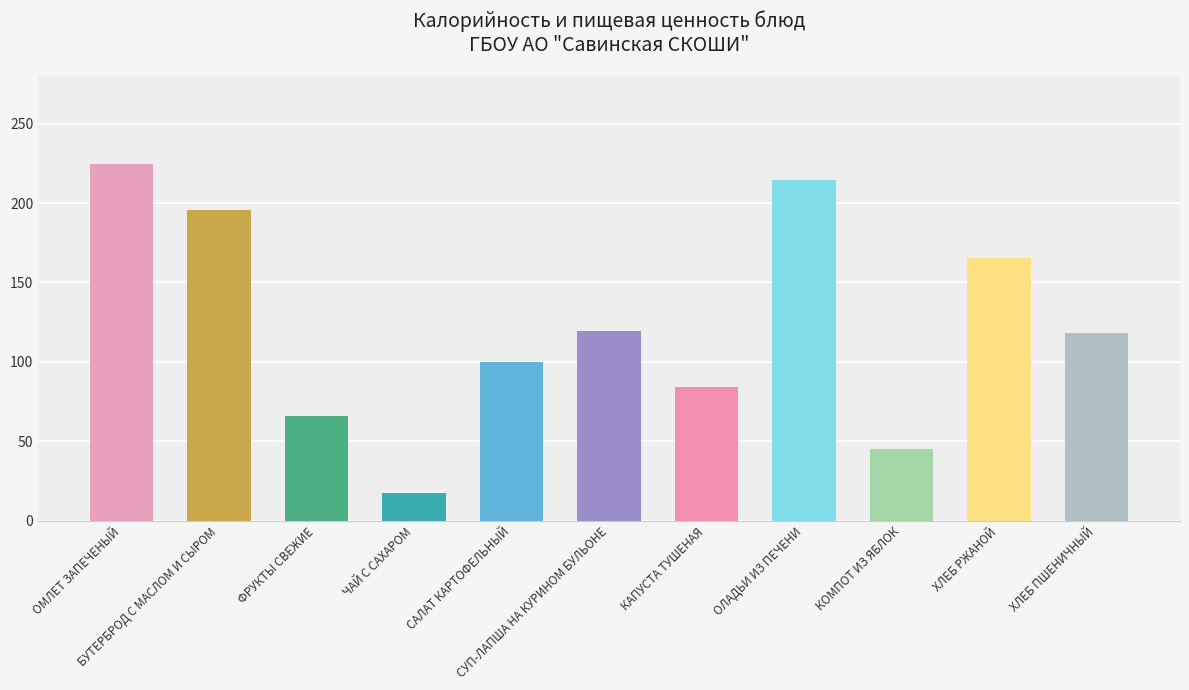

What is the difference between the second highest and second lowest values?

169.5